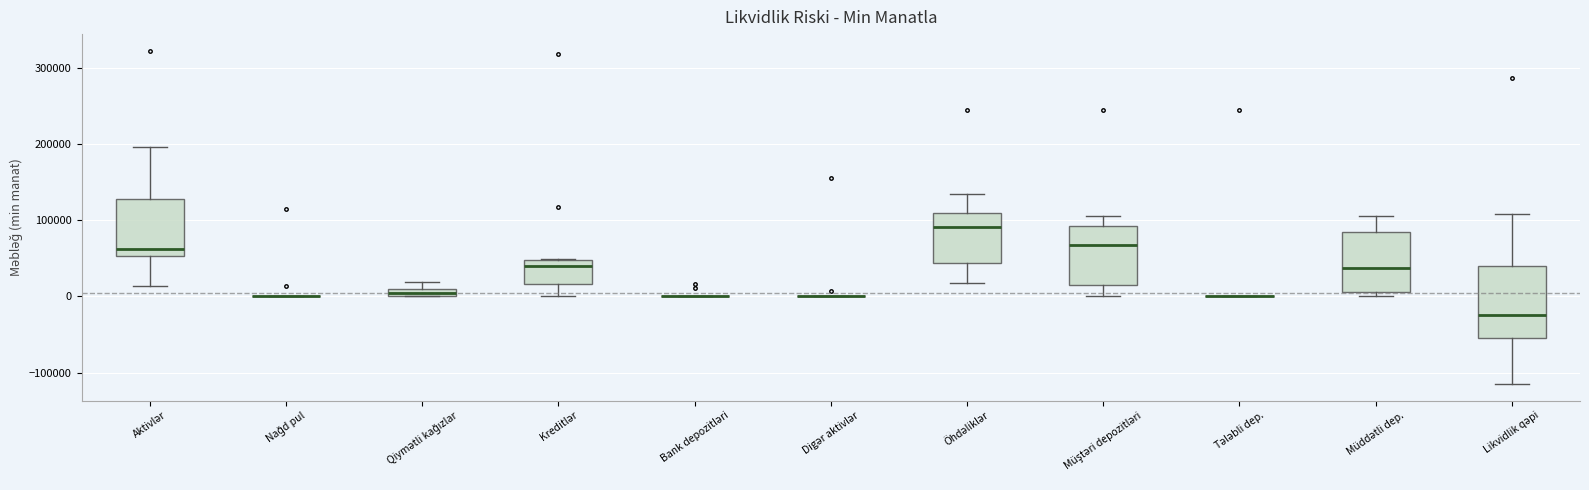

Where is the lower edge of the box for Kreditlər on the y-axis? The values are not printed on the chart, so give them approximately, as read against the axis.

20000